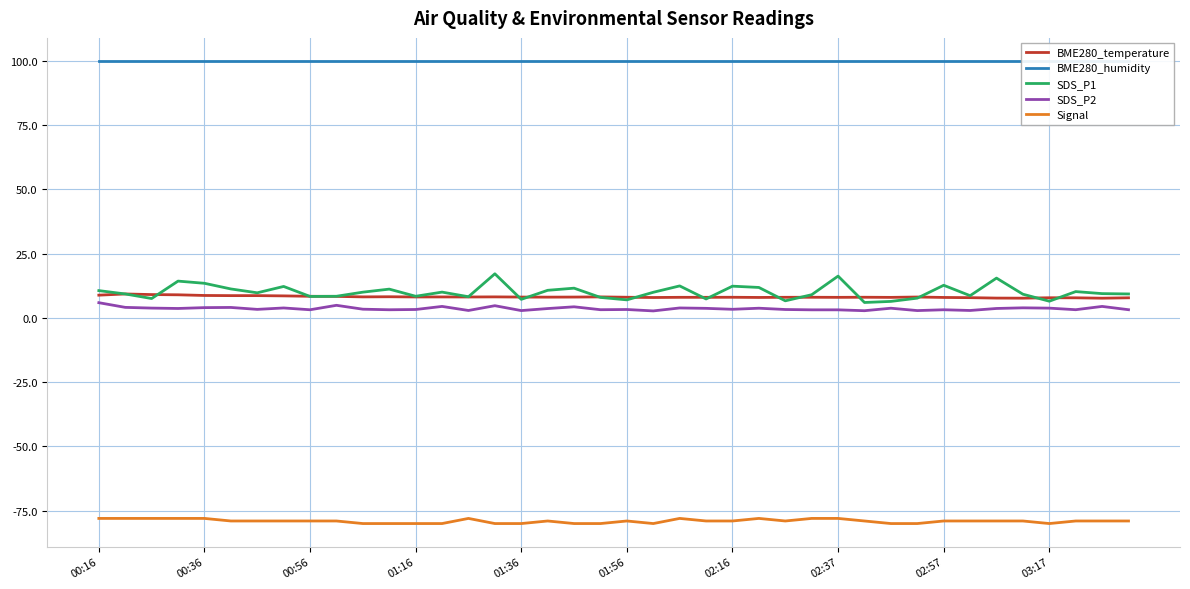

True or false: BME280_humidity and SDS_P1 cross at least once.

False